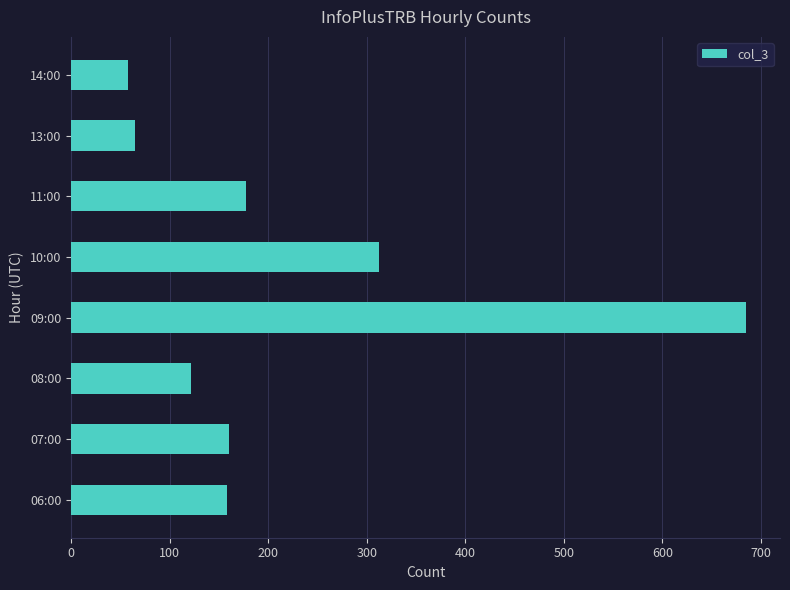

How many series are shown in this chart?

1